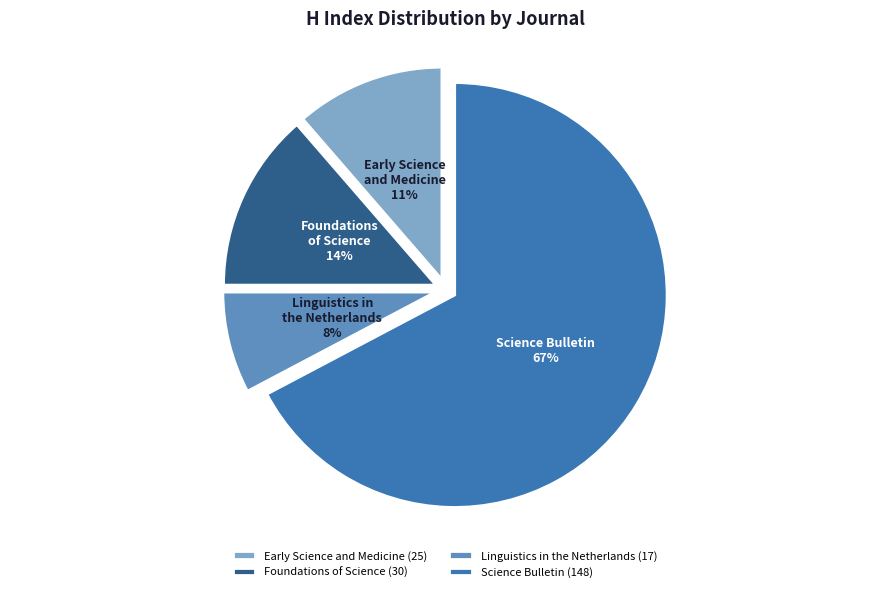

To the nearest percent, what percentage of the pie is Linguistics in the Netherlands?

8%